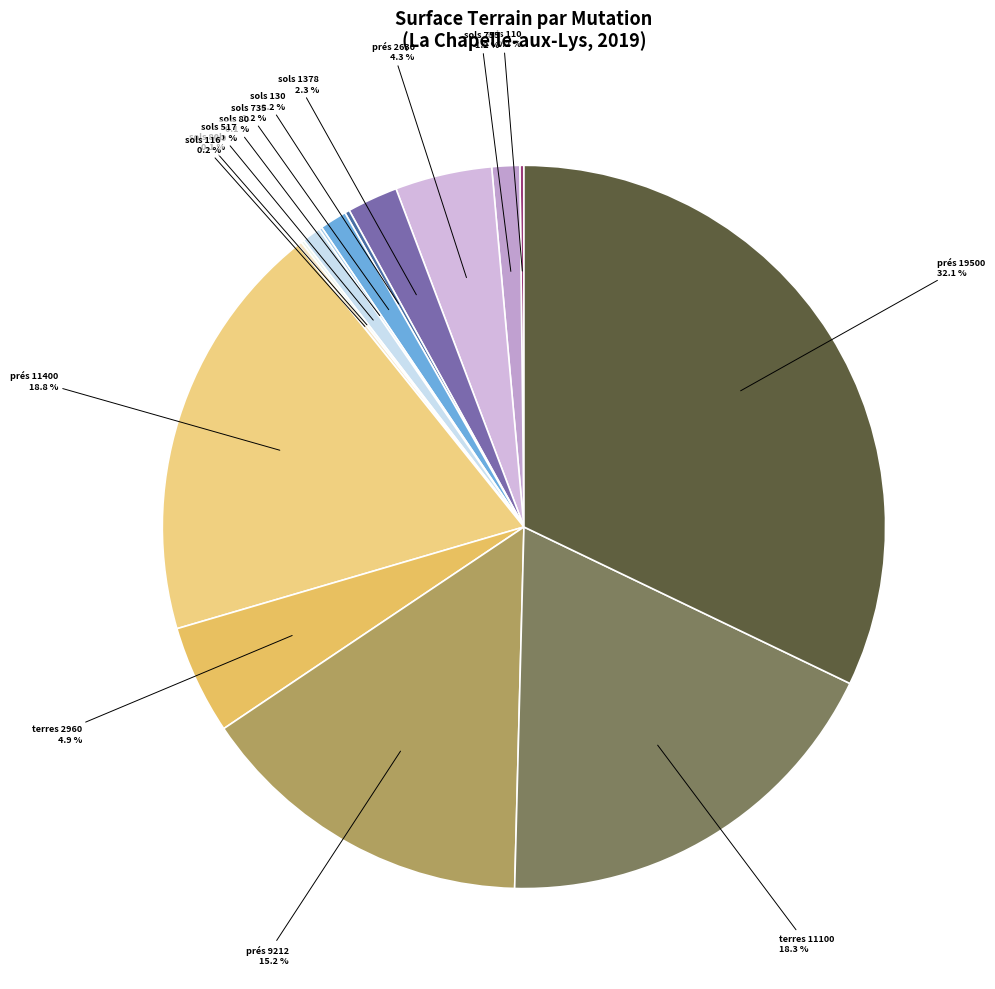

Approximately how many times larger is the value at sols 517 0.9 % compared to sols 1378 2.3 %?

0.4